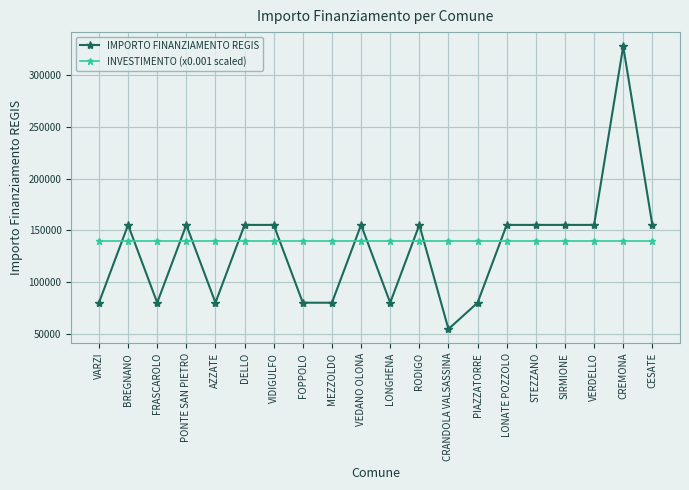

Where is the first local minimum for IMPORTO FINANZIAMENTO REGIS?

FRASCAROLO